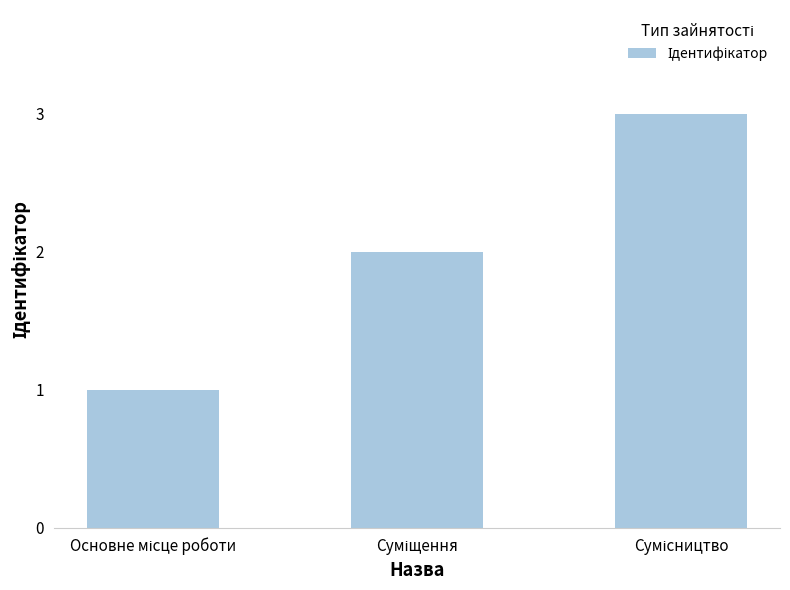

What is the difference between the maximum and minimum values?

2